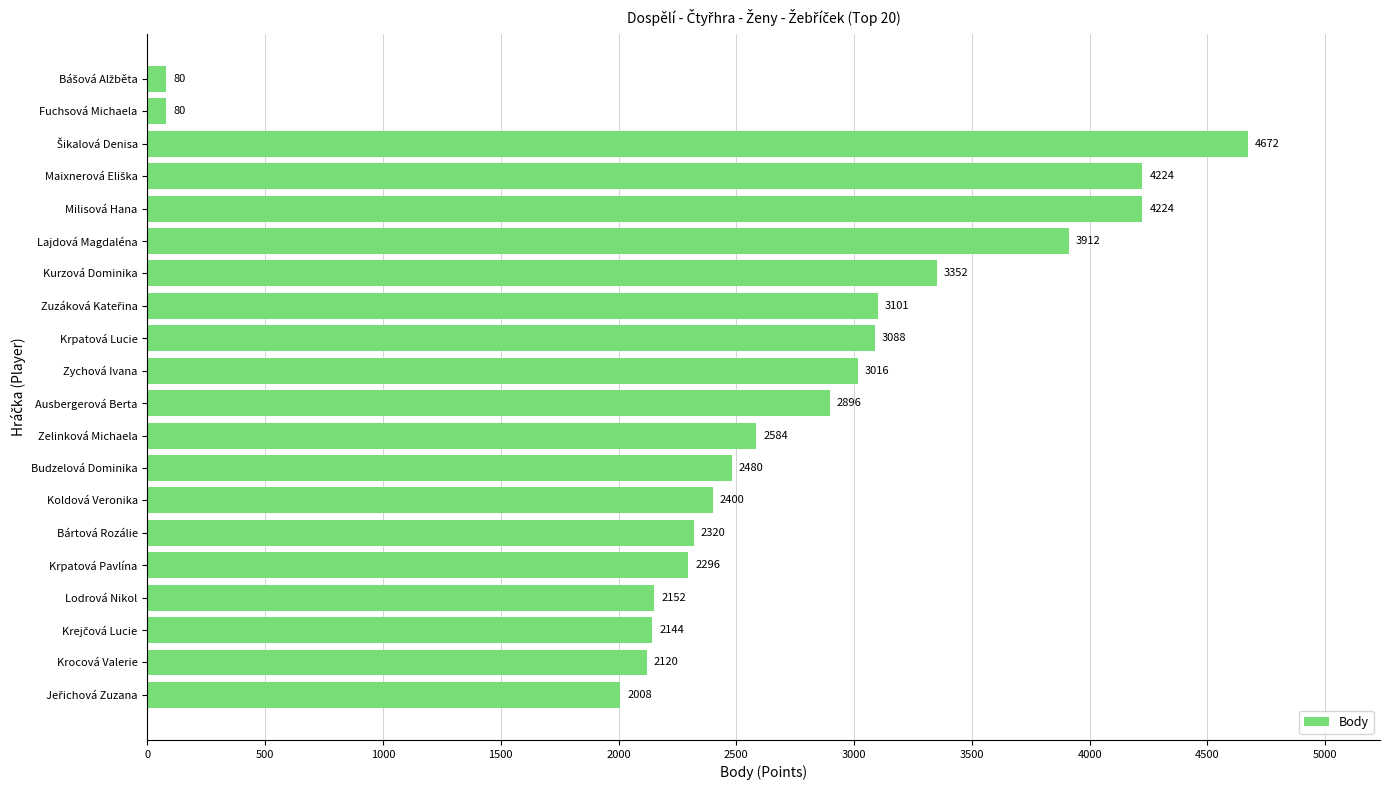

What is the change in value from Milisová Hana to Krpatová Lucie?

-1136